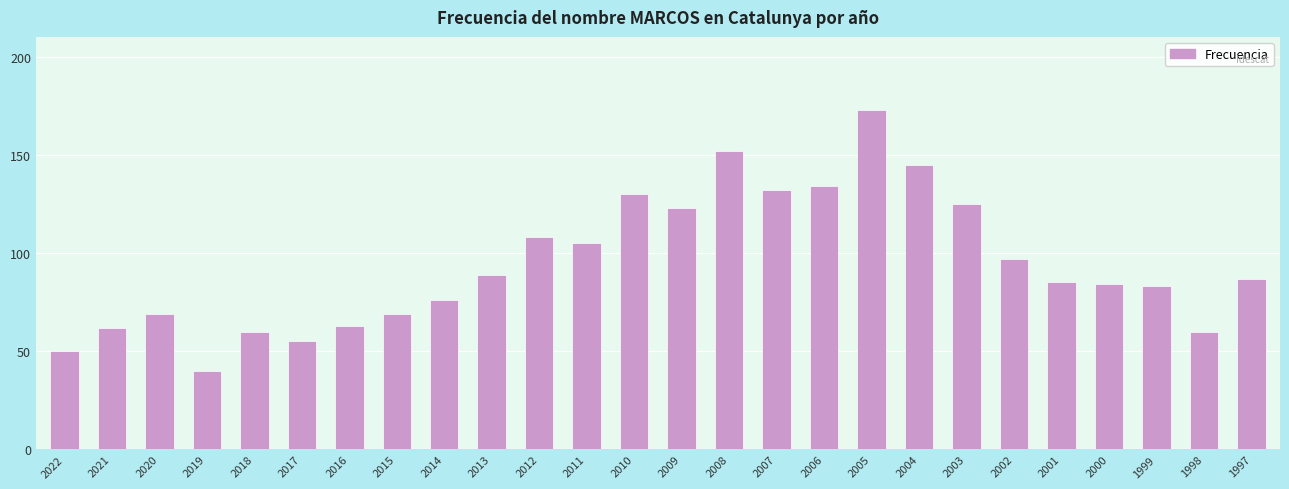

The chart shows a value of 108 at 2012. True or false?

True